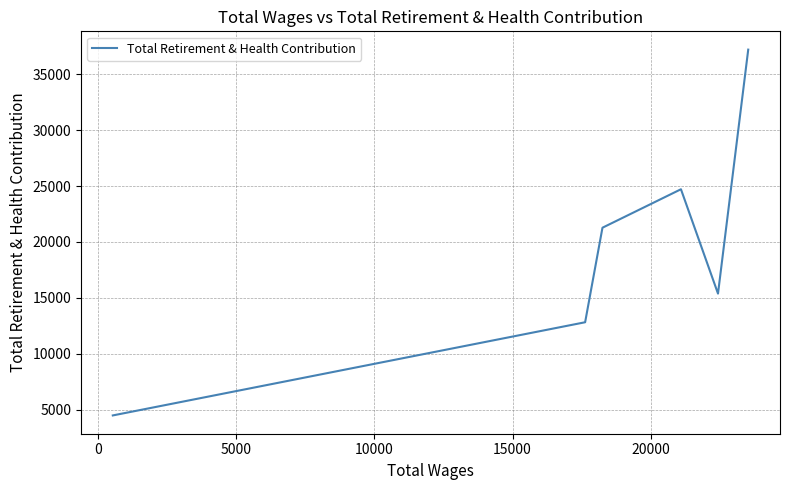

What is the maximum value shown in the chart?

37214